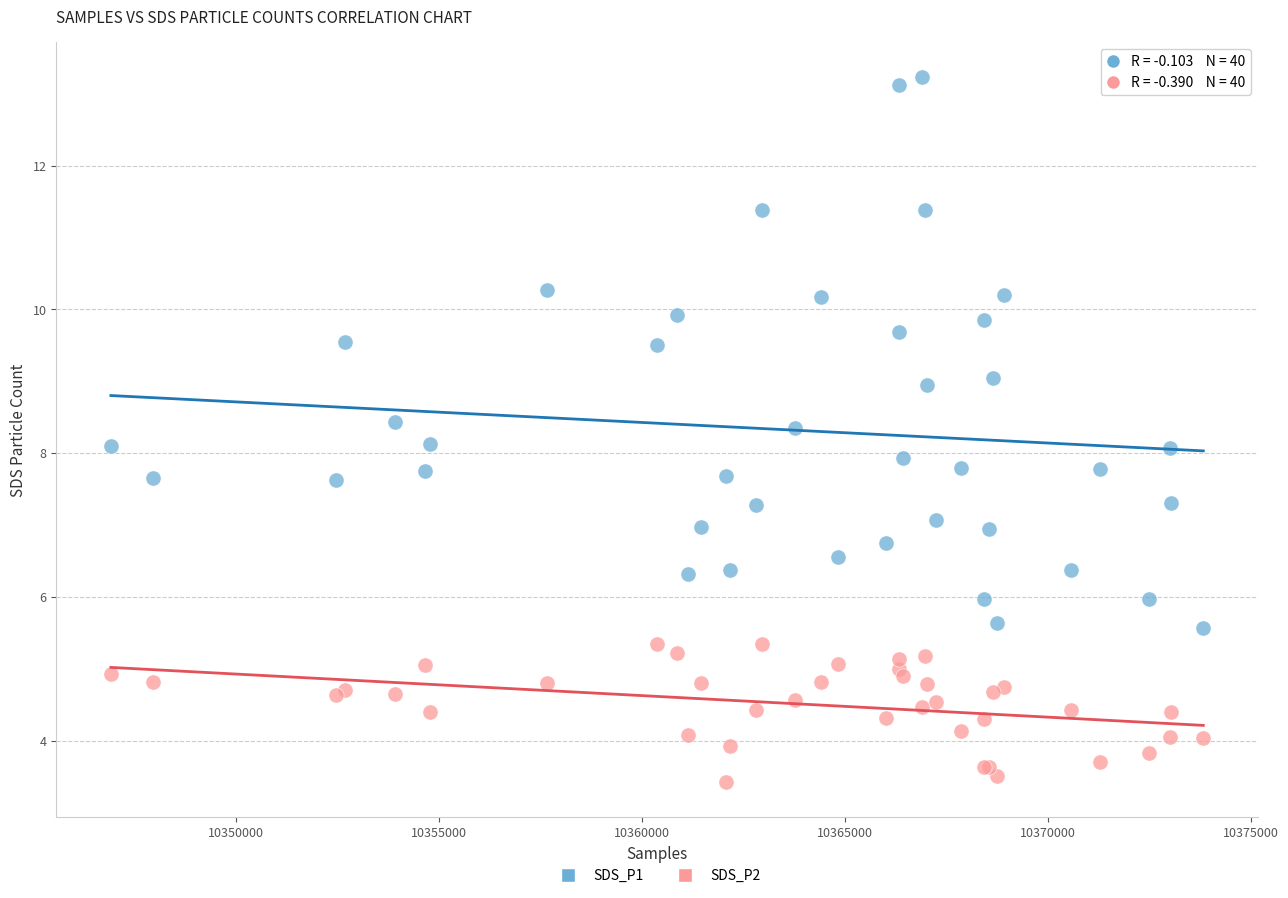

Which series contains the lowest Y value?

SDS_P2